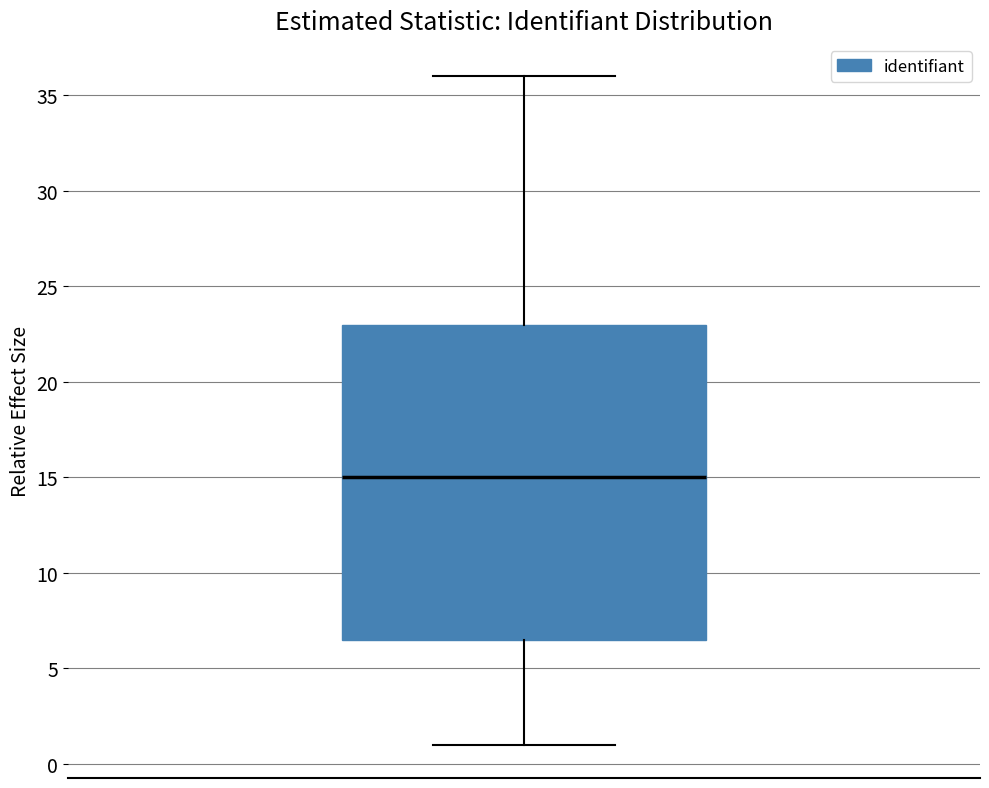

Read this box plot against the y-axis: the position of the median line, the range covered by the box, and the ends of both whiskers. The values are not printed on the chart, so give them approximately, as read against the axis.

median 15.0, box 6.5 to 23.0, whiskers 1.0 to 36.0